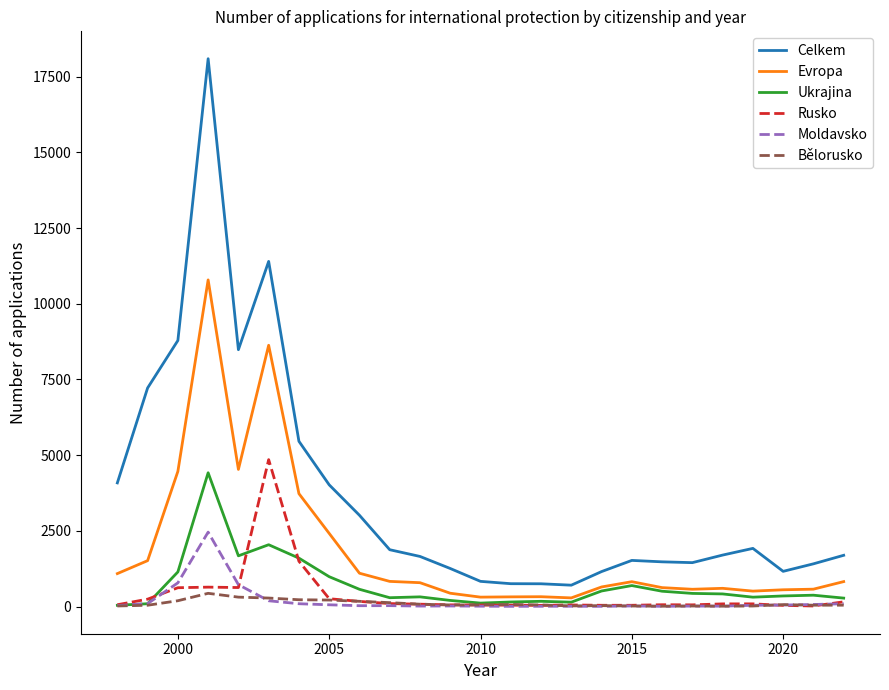

True or false: Ukrajina and Celkem intersect in this chart.

False